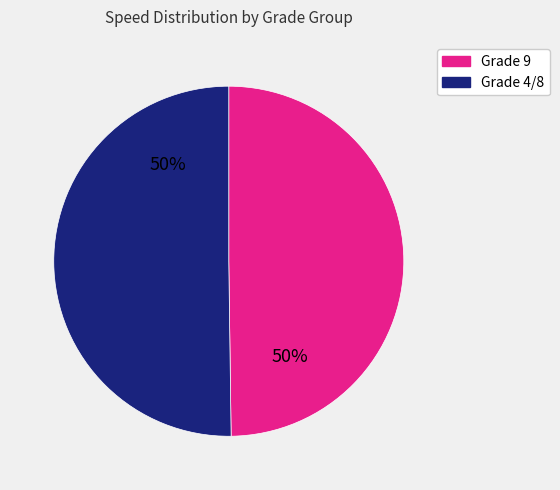

To the nearest percent, what is the difference between the largest and smallest slice percentages?

0%